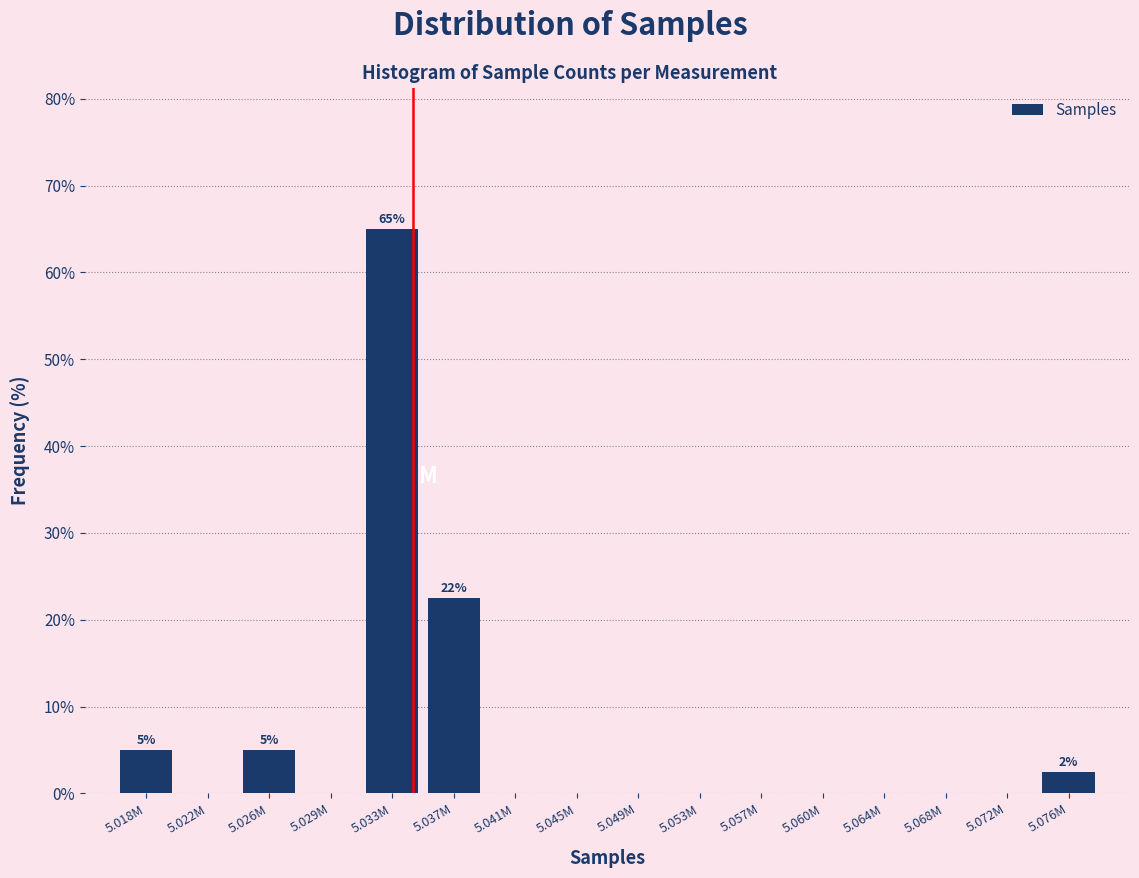

Reading left to right, what are all the values shown in this chart?

5.018M=5.0	5.022M=0.0	5.026M=5.0	5.029M=0.0	5.033M=65.0	5.037M=22.5	5.041M=0.0	5.045M=0.0	5.049M=0.0	5.053M=0.0	5.057M=0.0	5.060M=0.0	5.064M=0.0	5.068M=0.0	5.072M=0.0	5.076M=2.5